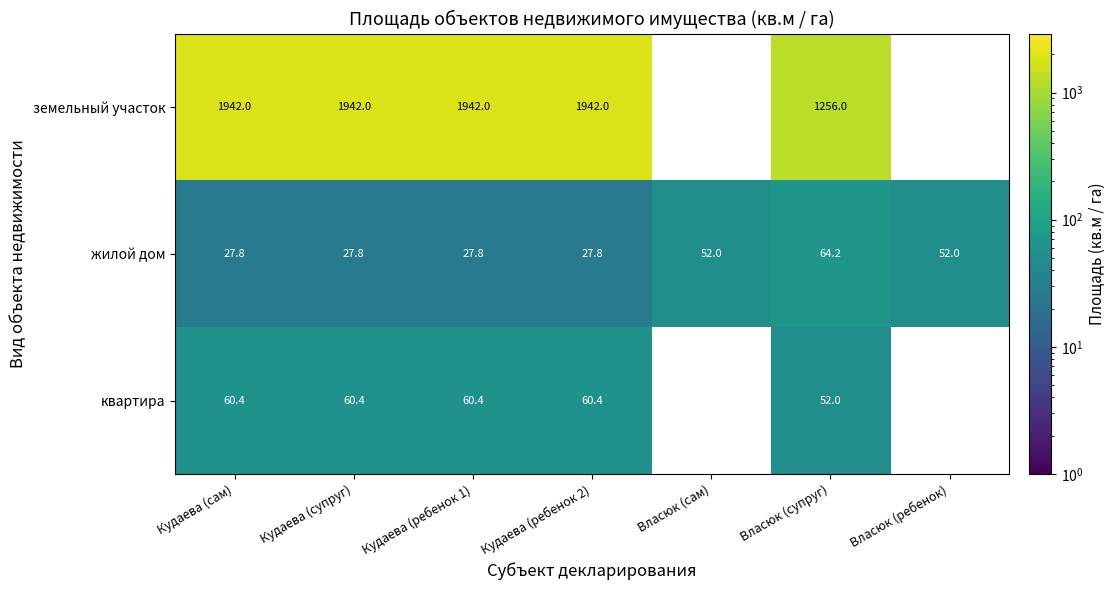

What is the minimum value shown in the chart?

27.8